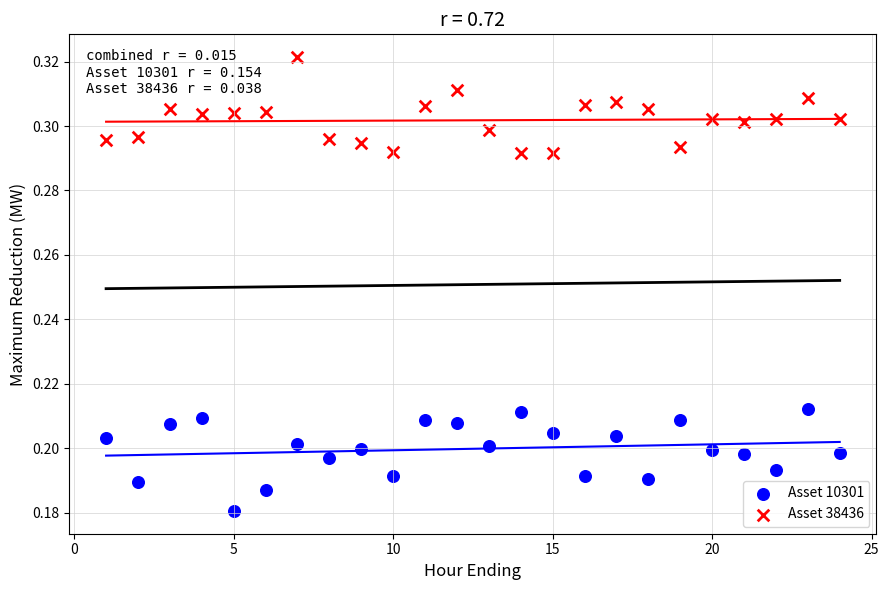

What is the X range (max minus min) for the scatter plot?

23.0